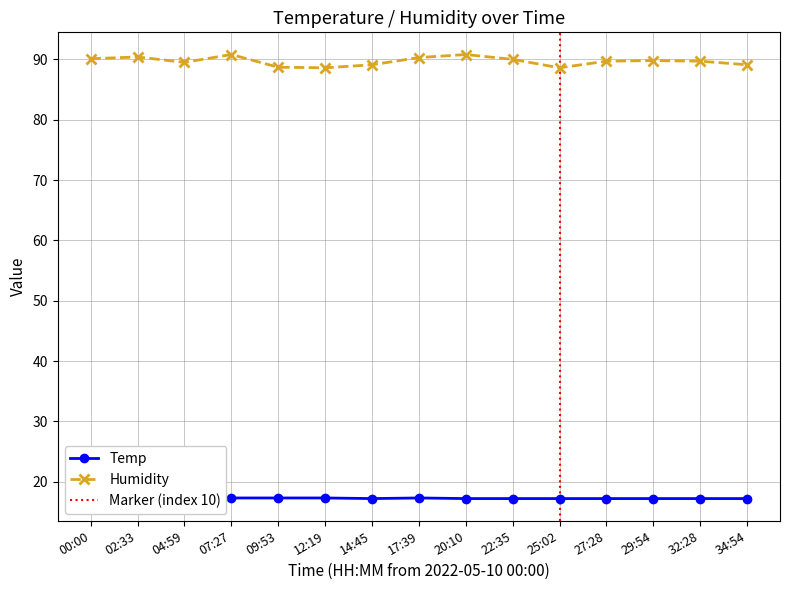

How many lines are shown in the chart?

2